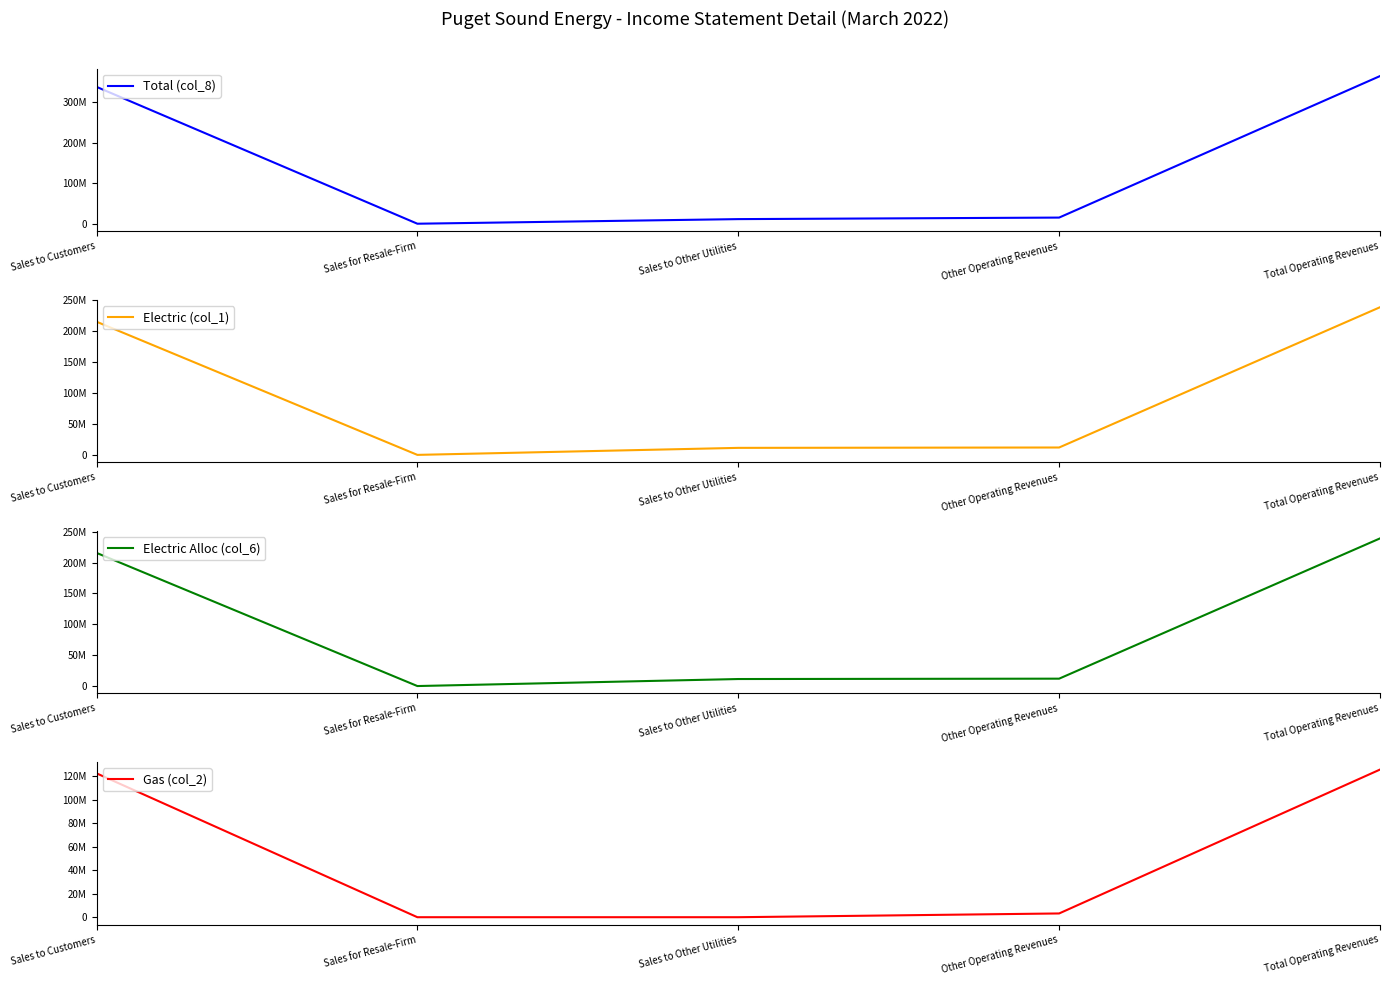

At which category is the sum across all series the highest?

Total Operating Revenues